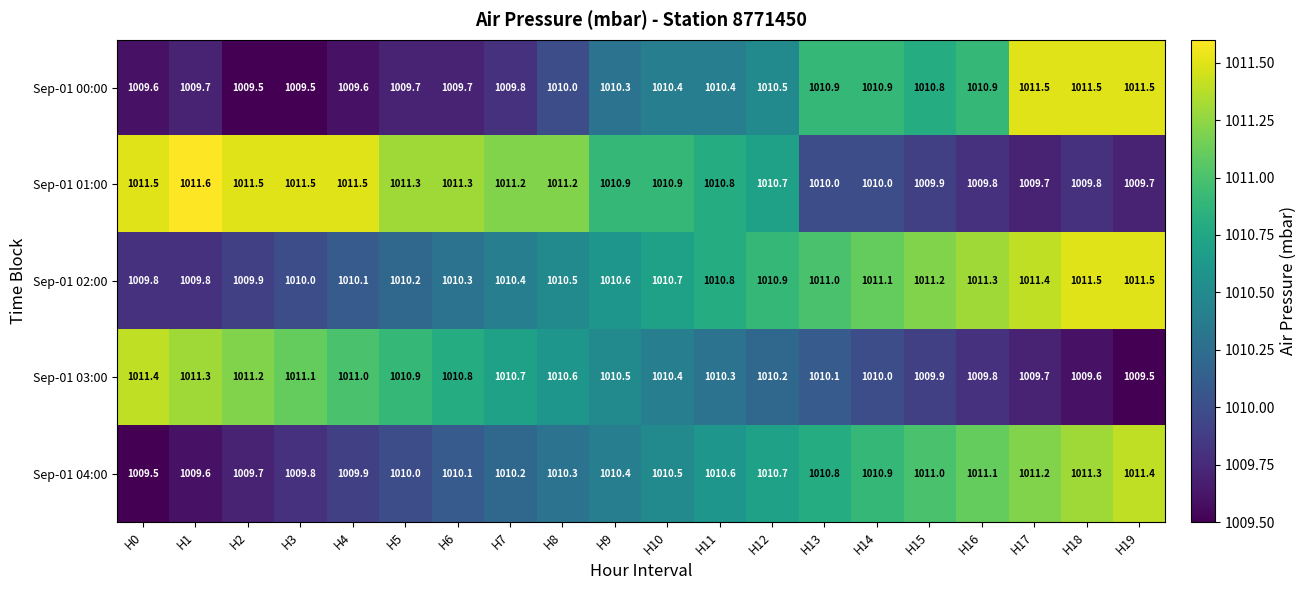

How many categories are shown in the chart?

20